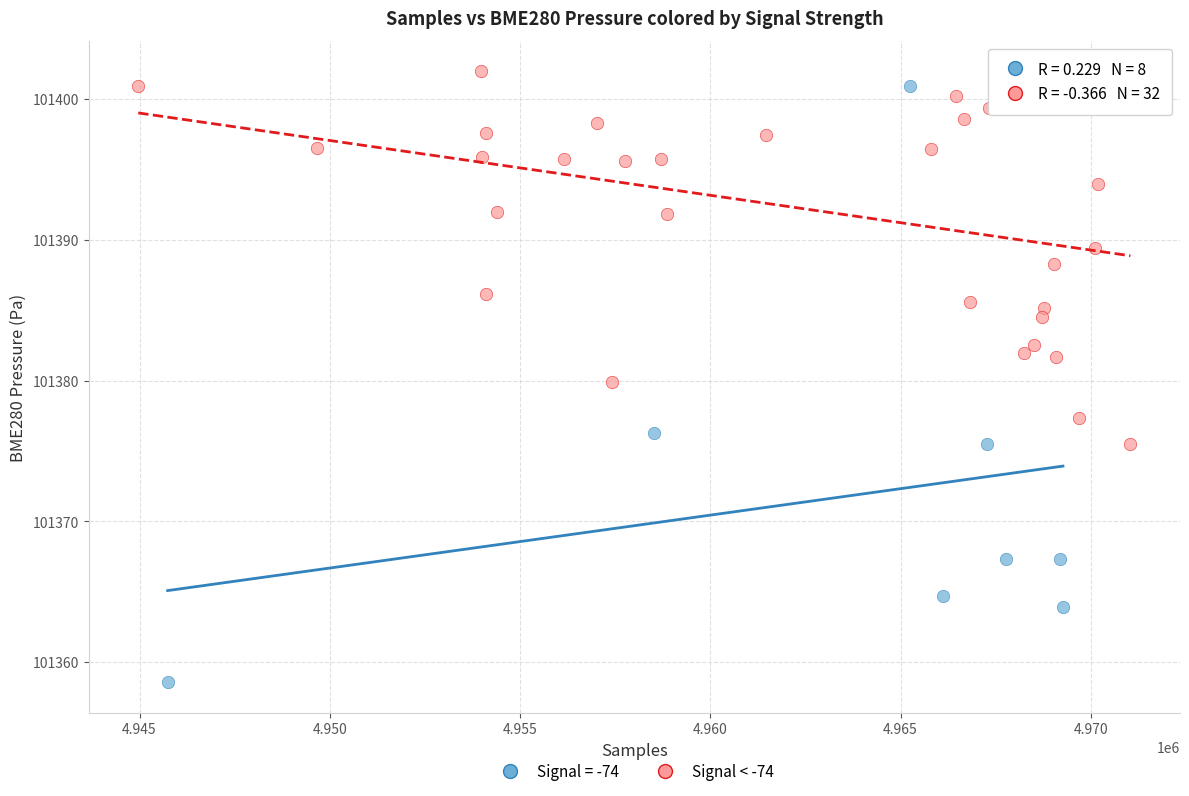

Which series reaches the minimum Y coordinate?

Signal = -74